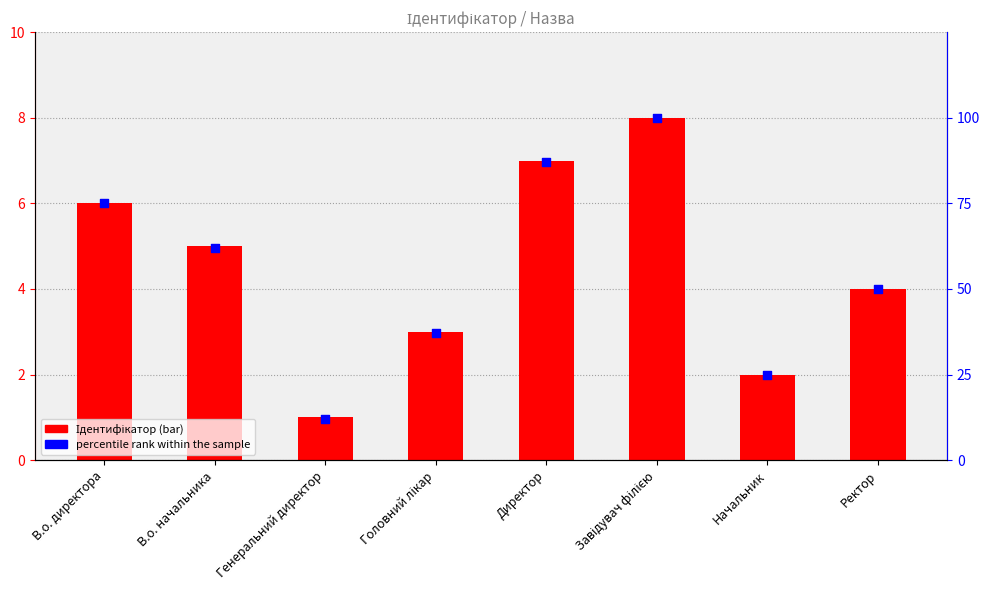

At which category is the sum across all series the highest?

Завідувач філією